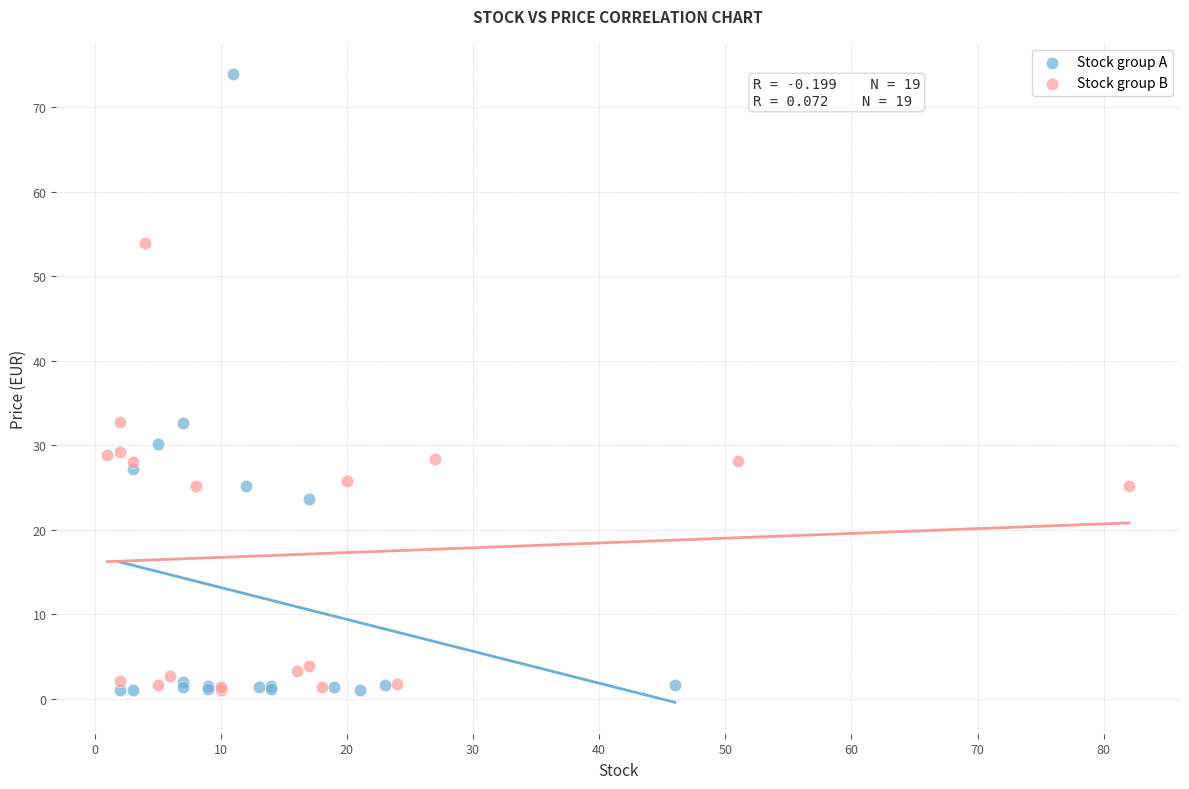

Which series reaches the maximum Y coordinate?

Stock group A